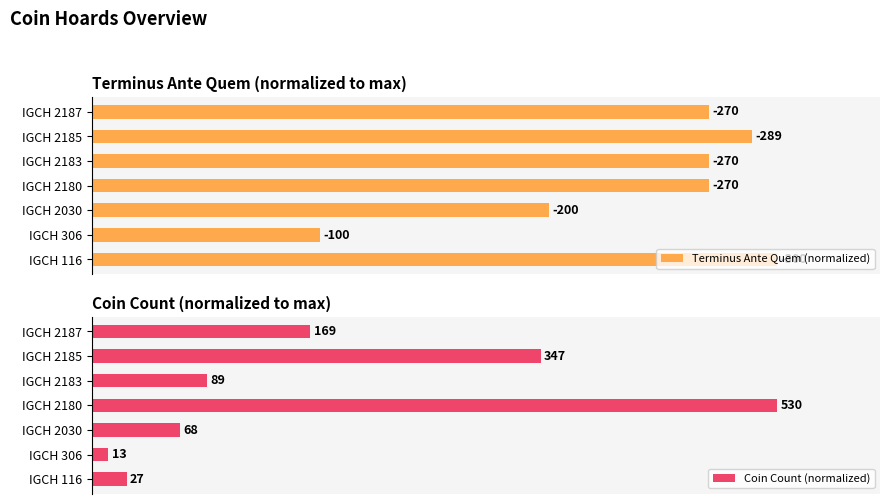

How many distinct data groups are displayed?

2